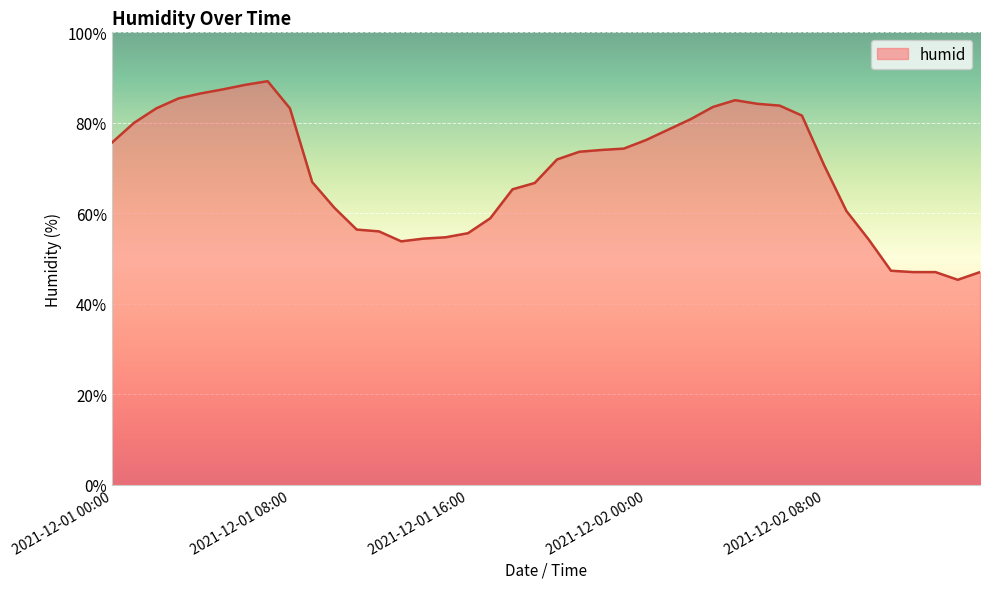

What is the difference between the maximum and minimum values?

43.9